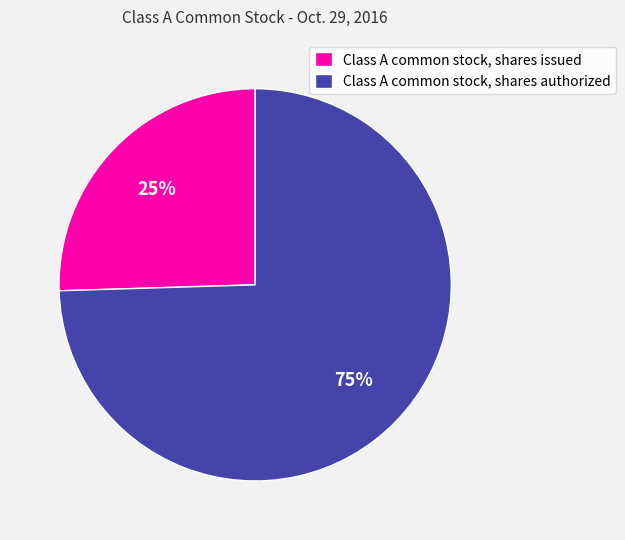

True or false: Class A common stock, shares authorized accounts for 75% of the total.

True